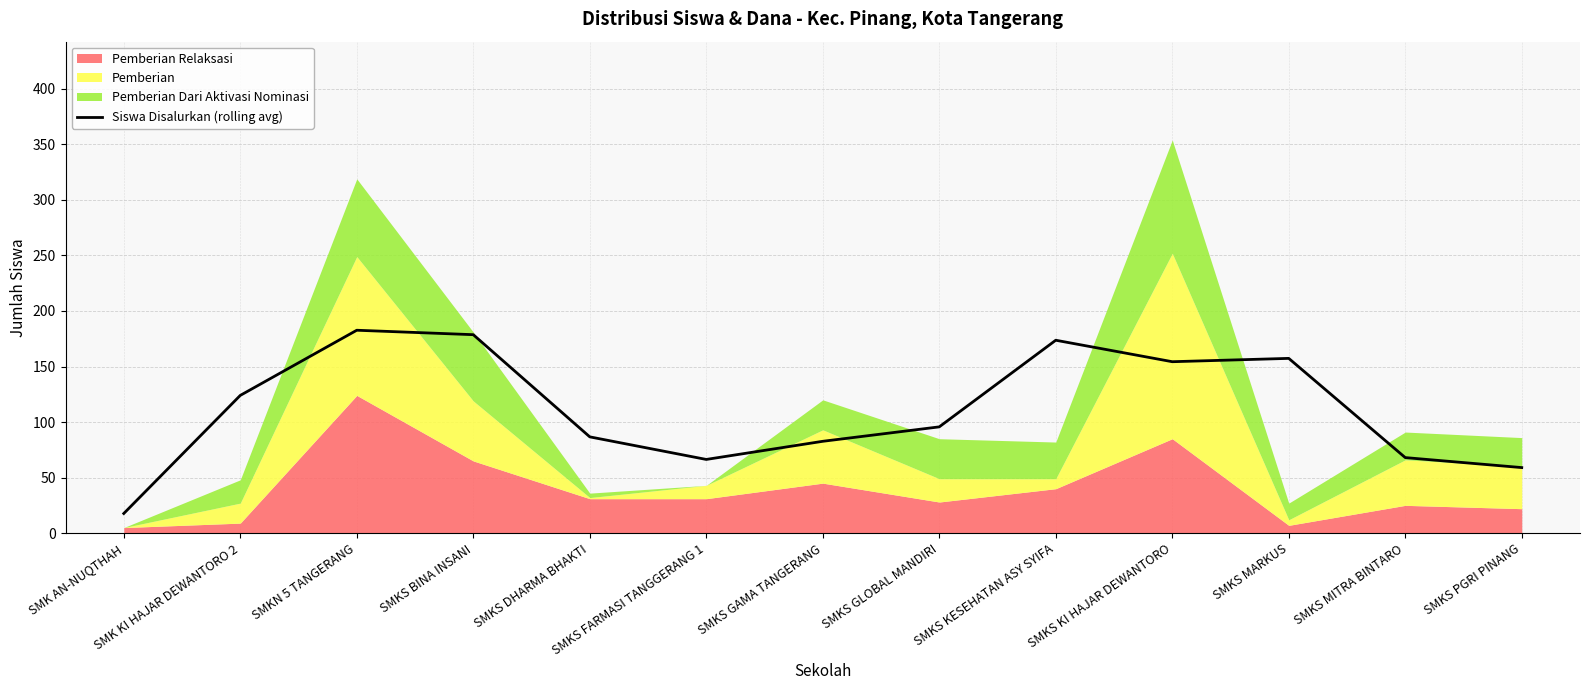

How many interior local valleys (lower than both neighbors) does the data have?

2